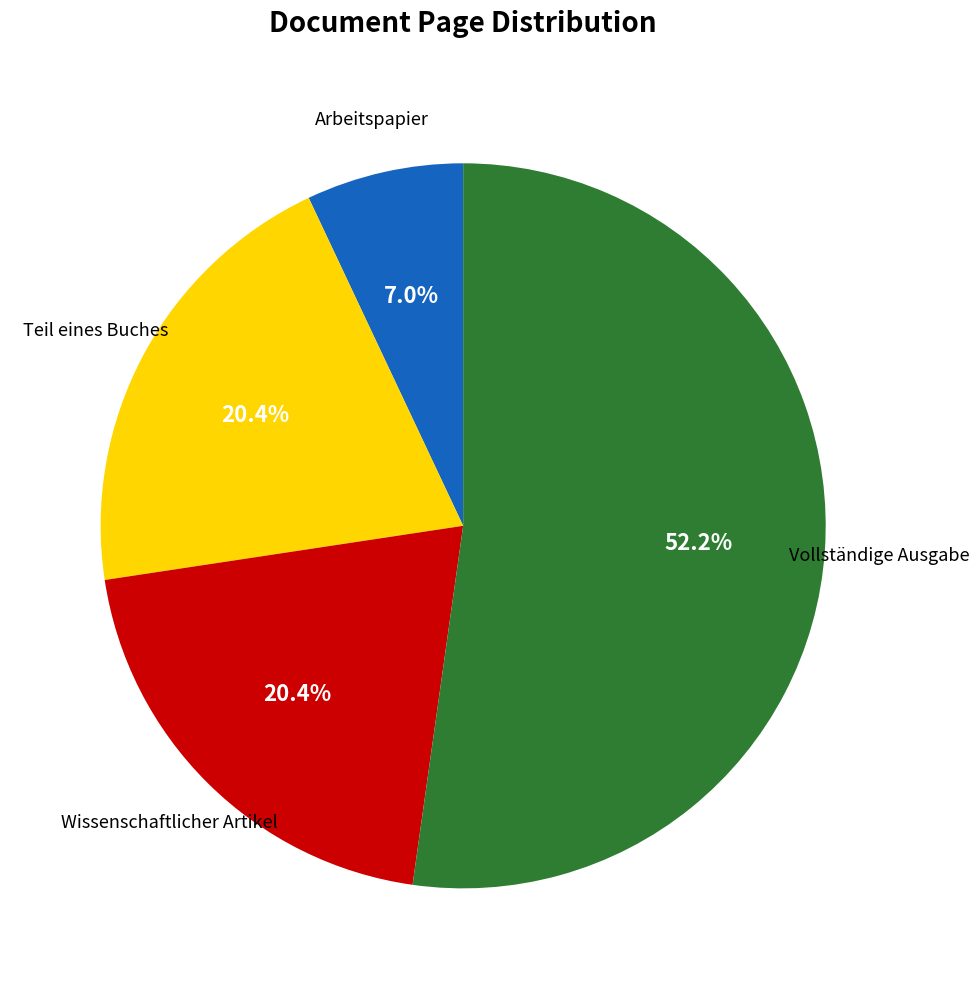

Is there a majority slice in this chart?

Yes